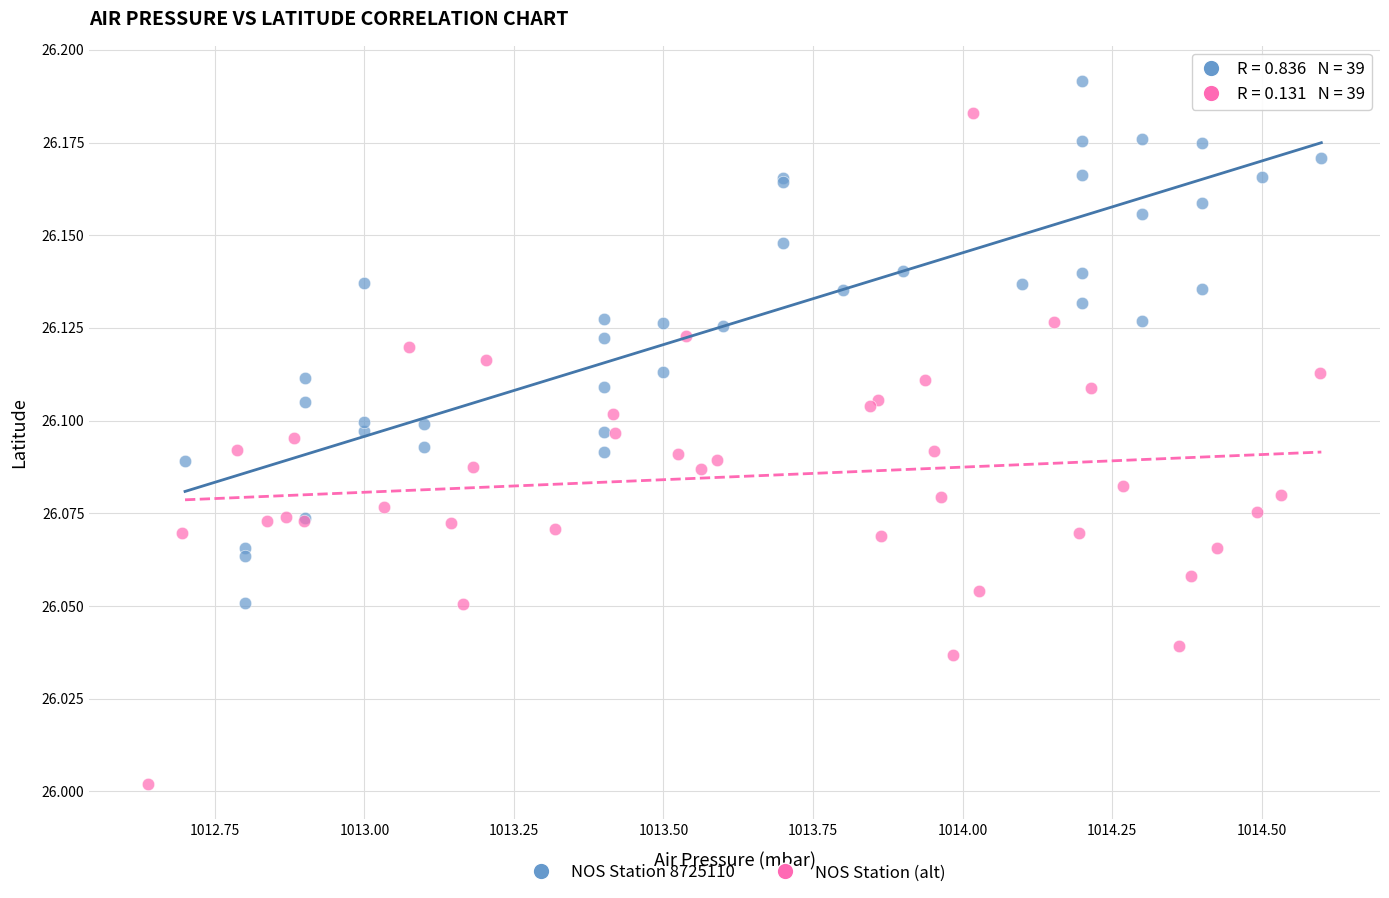

Which series reaches the minimum Y coordinate?

NOS Station (alt)